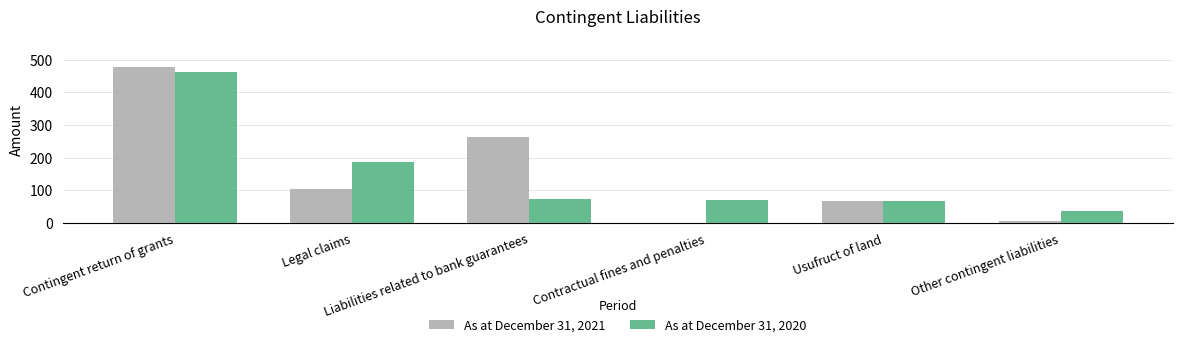

What are all the series names shown in the legend?

As at December 31, 2021, As at December 31, 2020